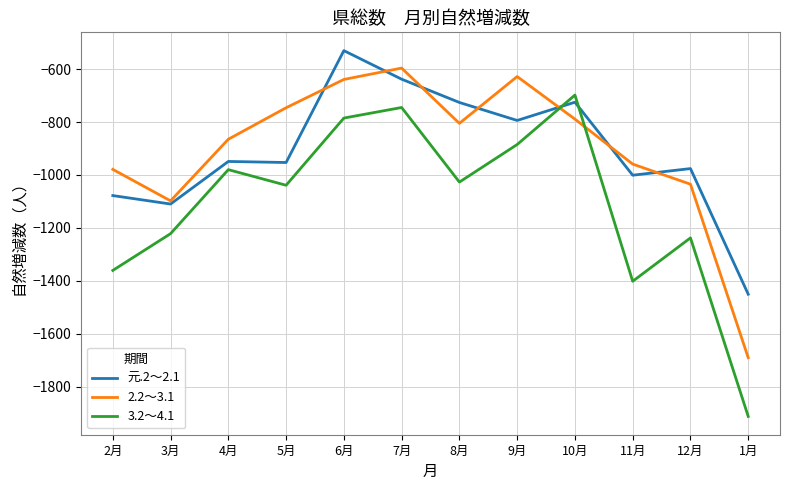

Is it true that 3.2～4.1 equals -785 at 6月?

True